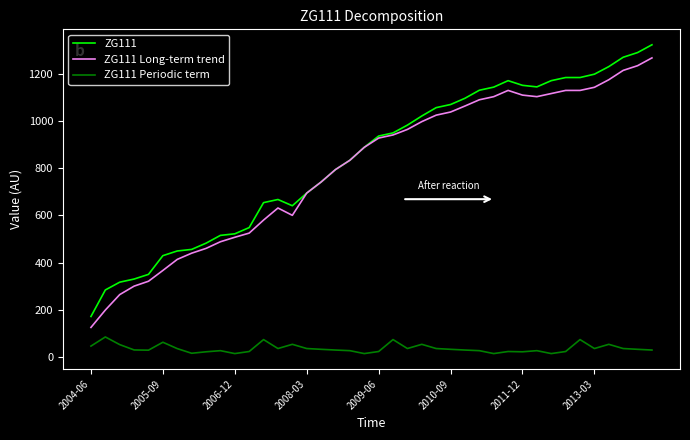

What are all the series names shown in the legend?

ZG111, ZG111 Long-term trend, ZG111 Periodic term